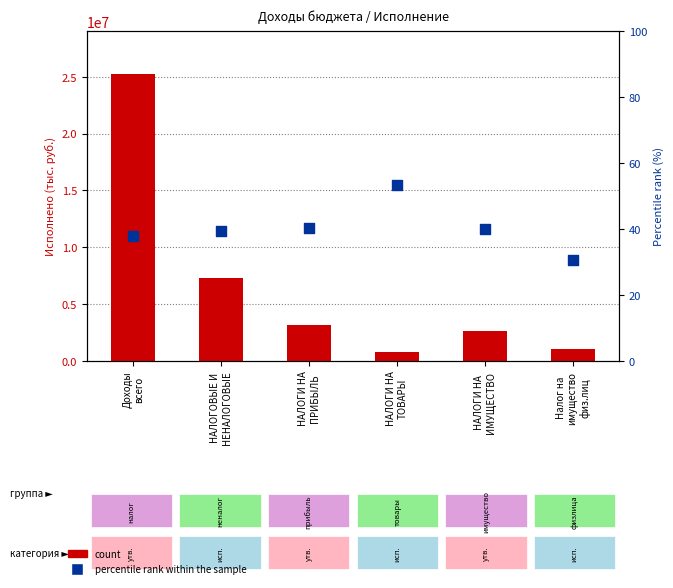

Which series reaches the maximum Y coordinate?

count